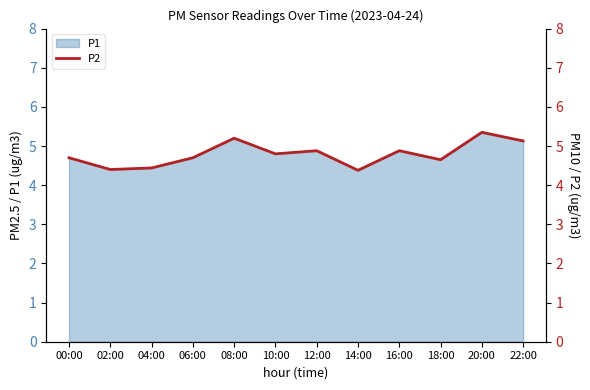

List the labels in order of value, smallest first.

14:00, 02:00, 04:00, 18:00, 00:00, 06:00, 10:00, 12:00, 16:00, 22:00, 08:00, 20:00